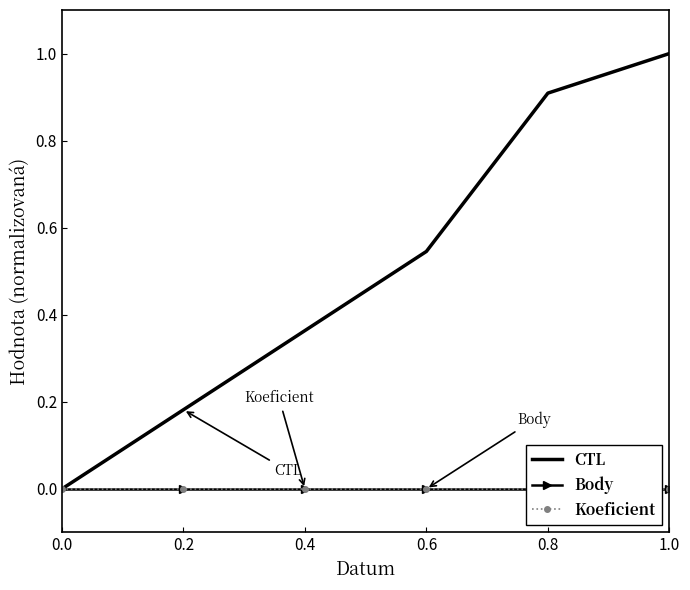

What are all the series names shown in the legend?

CTL, Body, Koeficient